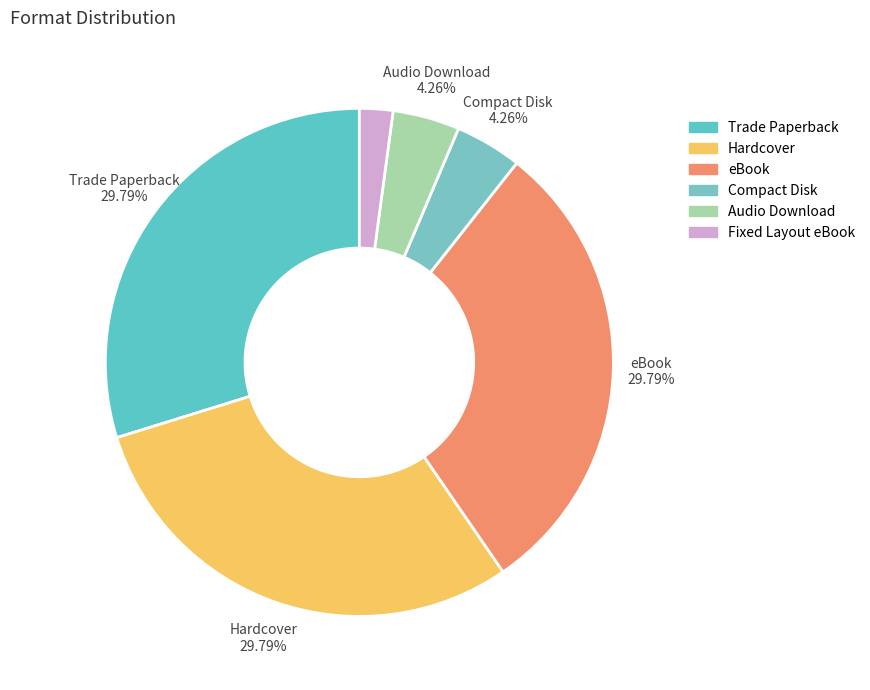

The Trade Paperback slice represents 17% of the pie. True or false?

False